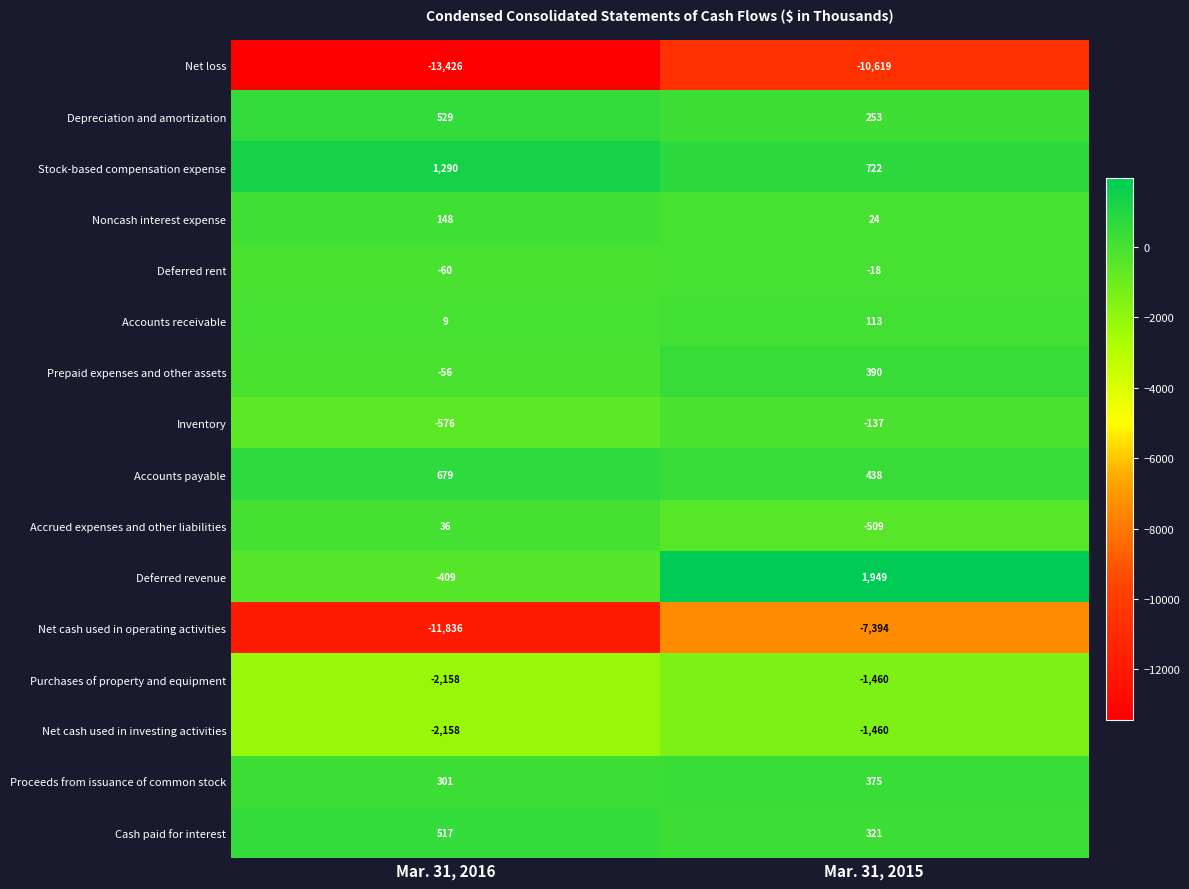

The Proceeds from issuance of common stock series shows 139 at Mar. 31, 2016. True or false?

False